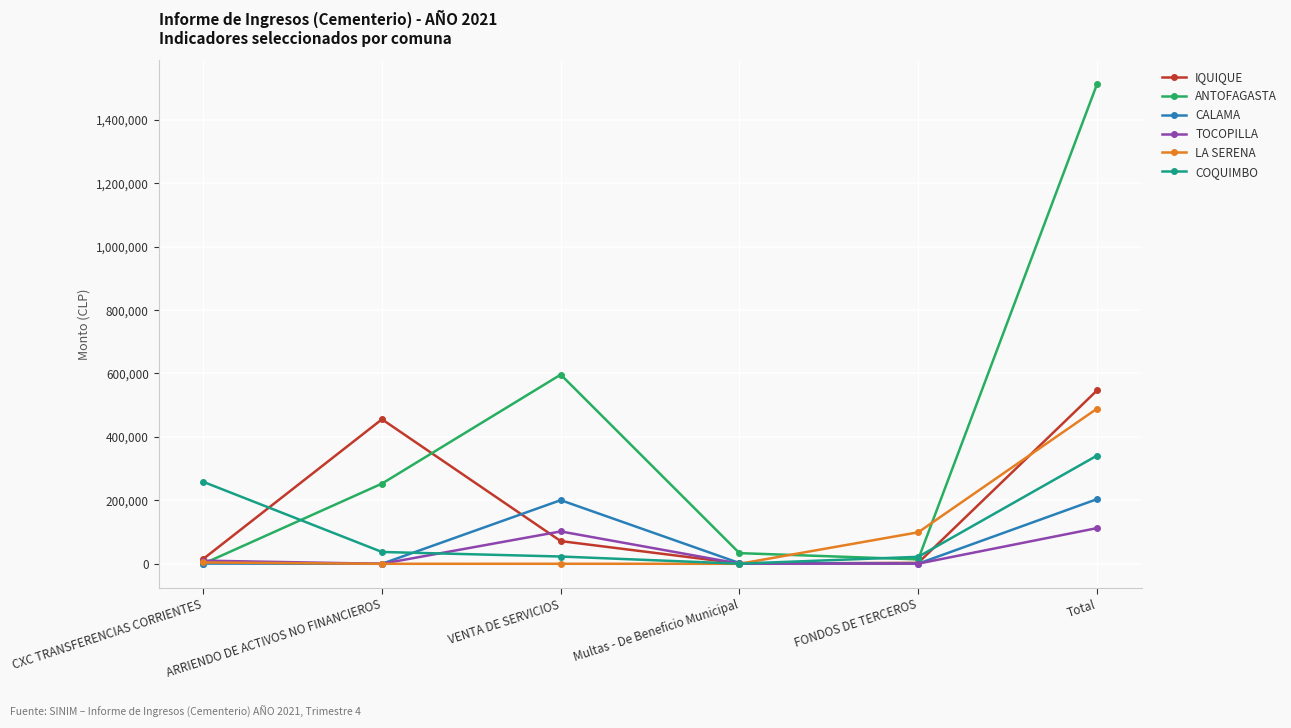

Which series has the largest range (max minus min)?

ANTOFAGASTA